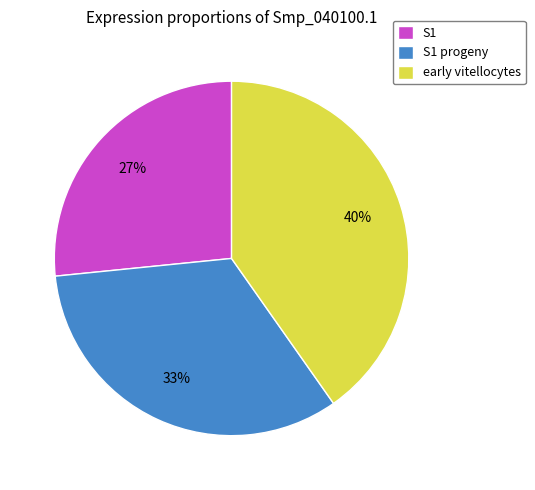

Which category has the biggest portion of the pie?

early vitellocytes